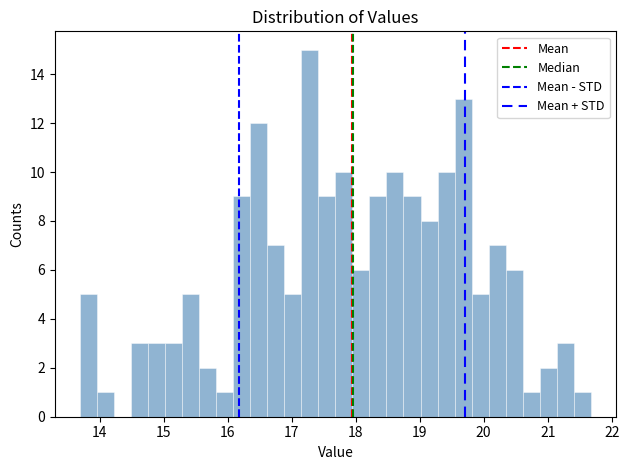

Read against the x-axis, roughly where is the centre of the tallest bar?

17.3